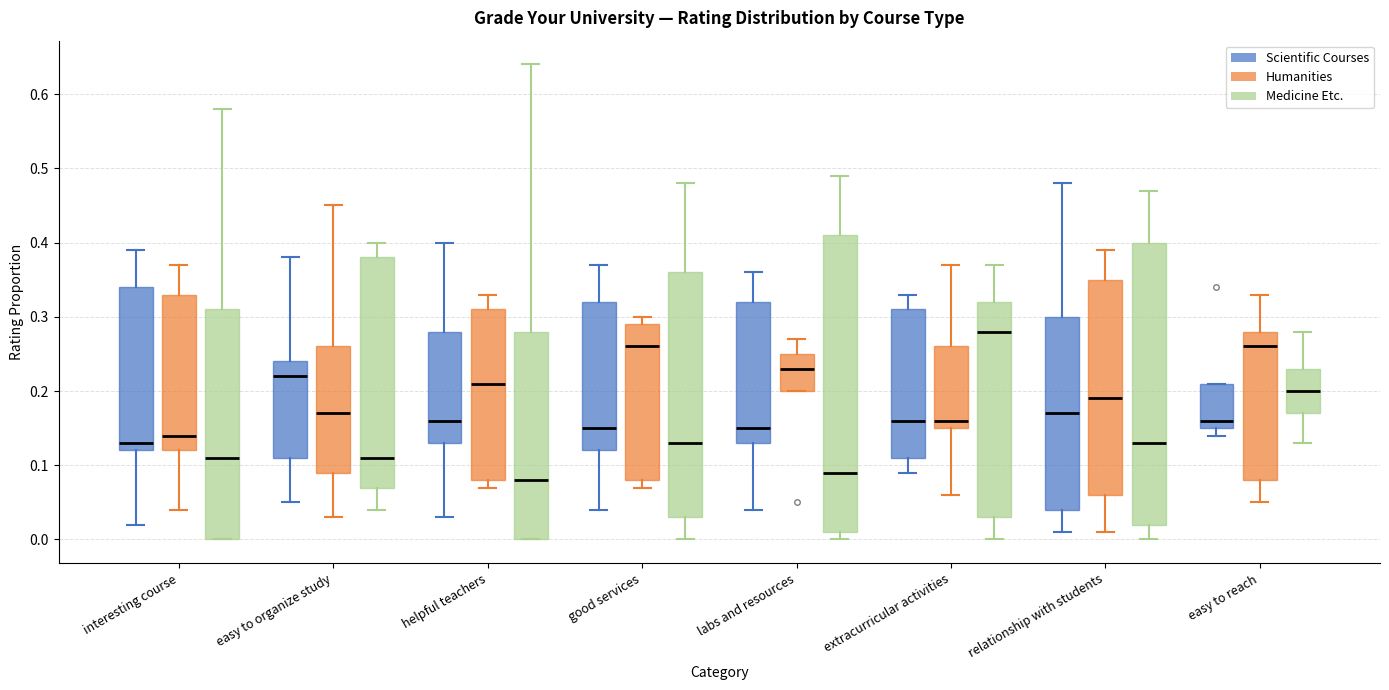

Where does the upper whisker of the box for labs and resources (Humanities) end on the y-axis? The values are not printed on the chart, so give them approximately, as read against the axis.

0.27